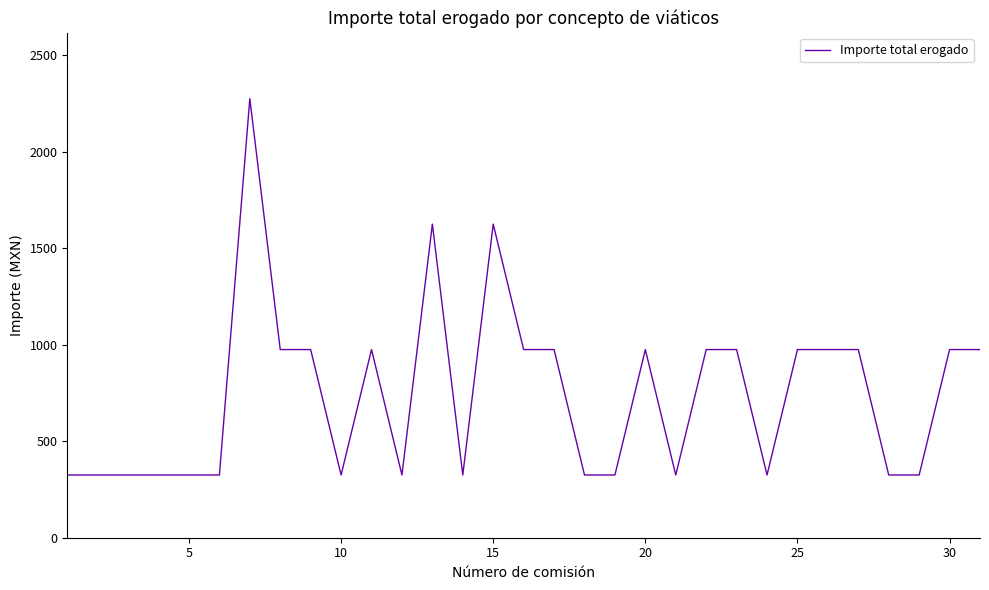

What is the maximum value shown in the chart?

2275